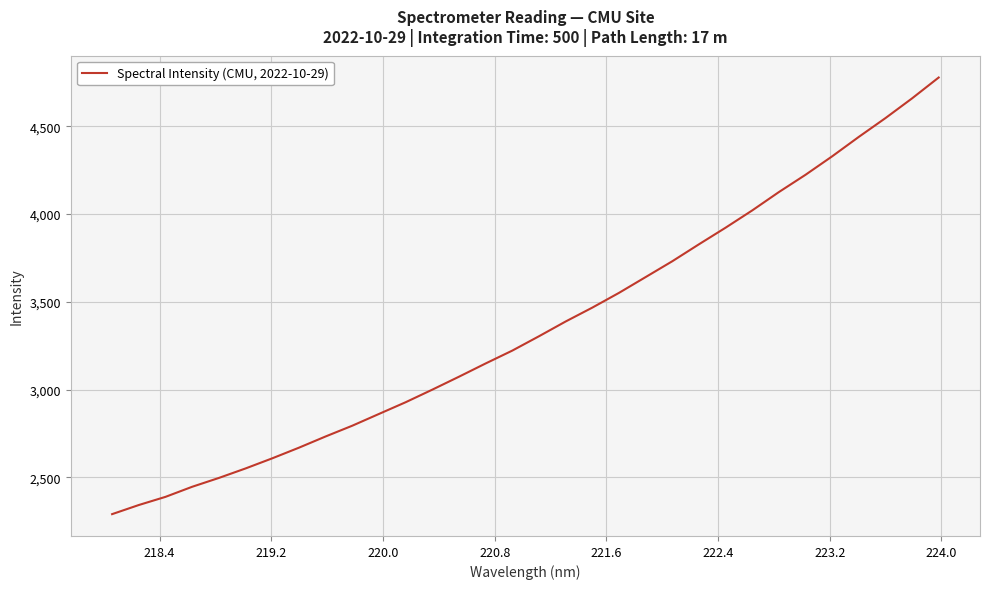

What is the smallest value displayed?

2291.0